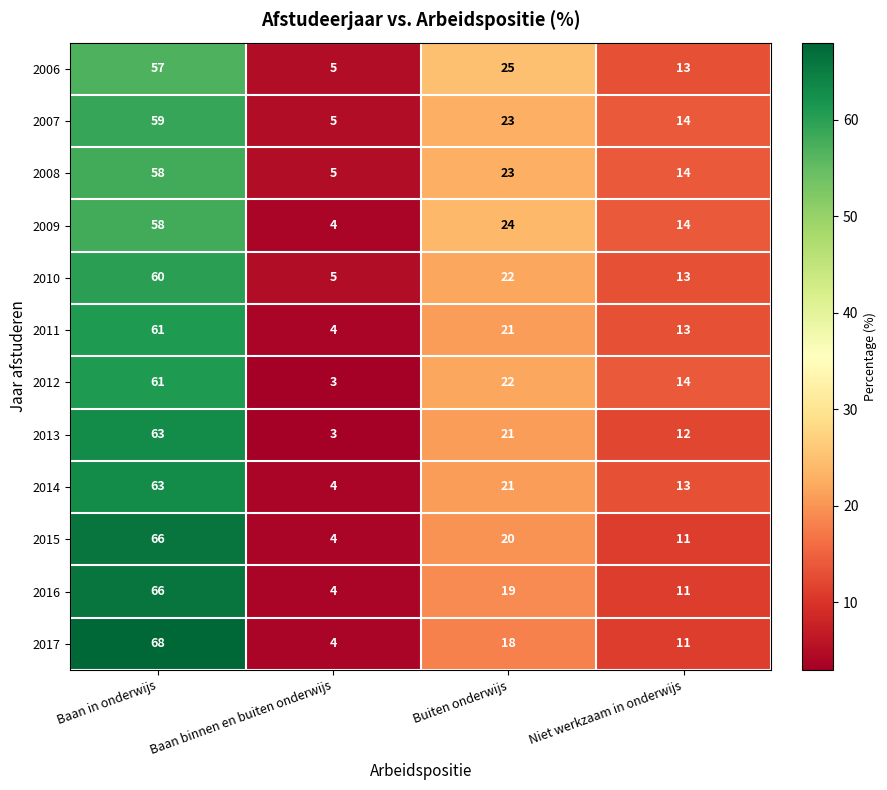

What is the sum of the 2009 values at Baan in onderwijs and Buiten onderwijs?

82